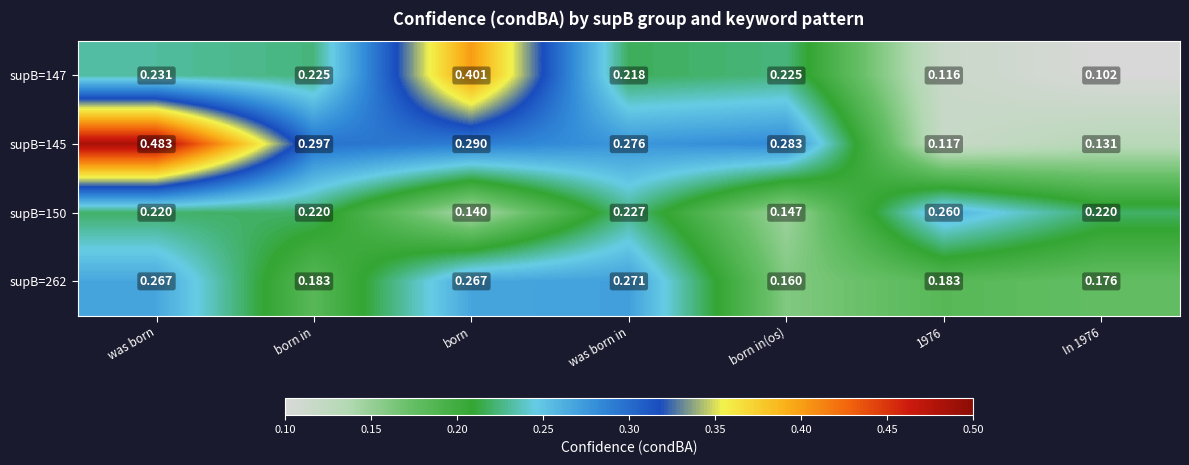

Where is supB=150 nearest to the value 0?

born